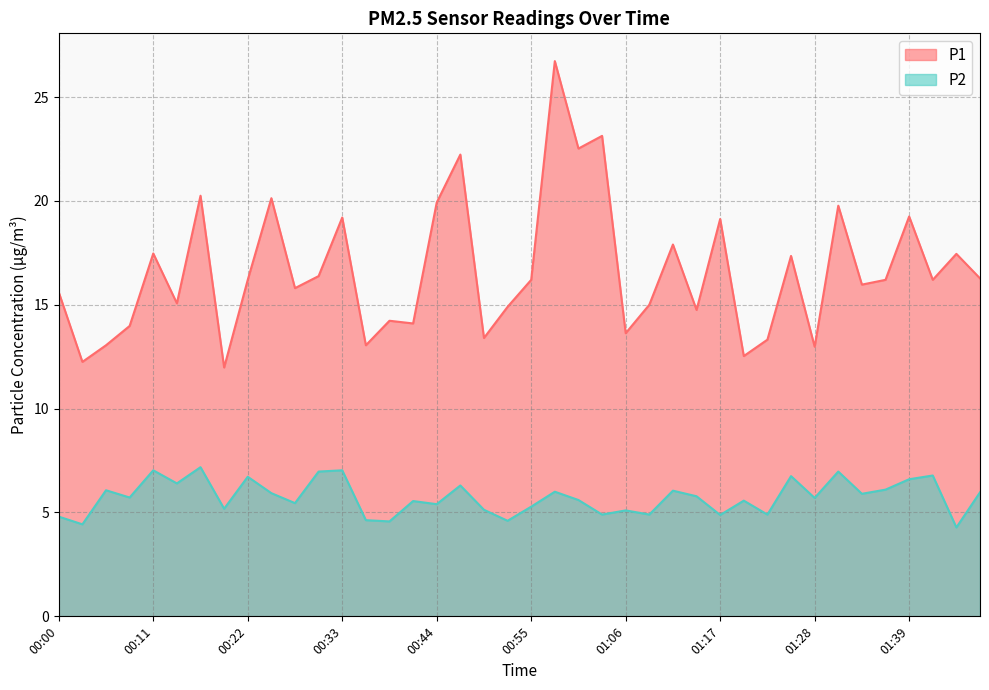

What is the minimum value shown in the chart?

4.3